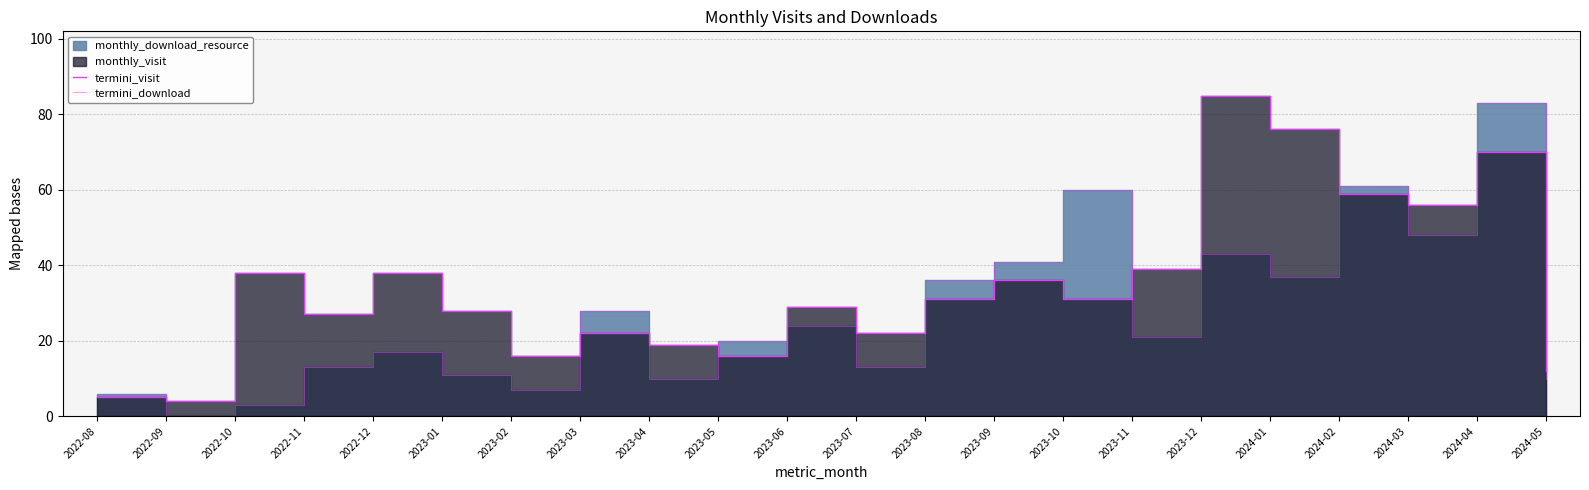

What is the maximum value for termini_visit?

85